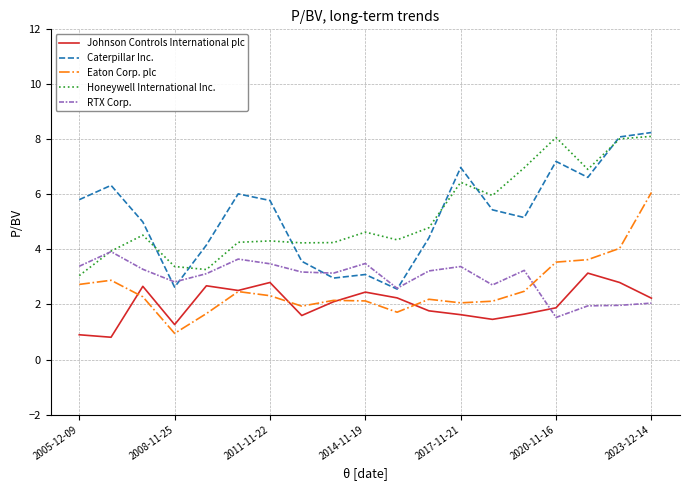

How many lines are shown in the chart?

5